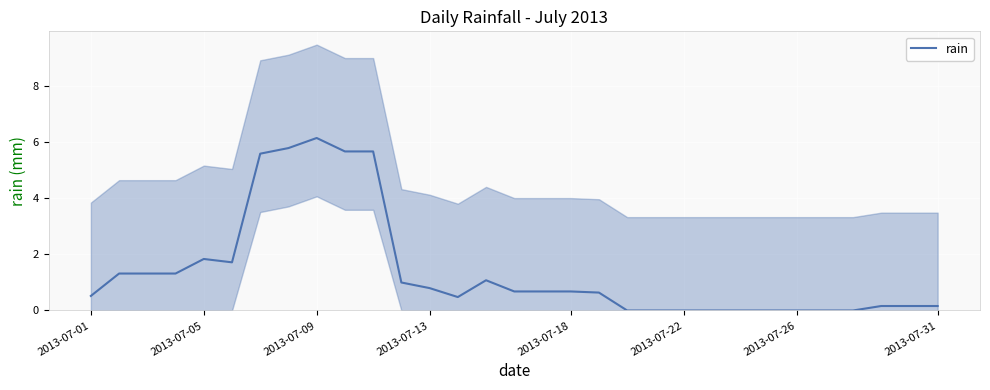

The rain series shows -4.0 at 2013-07-26. True or false?

False